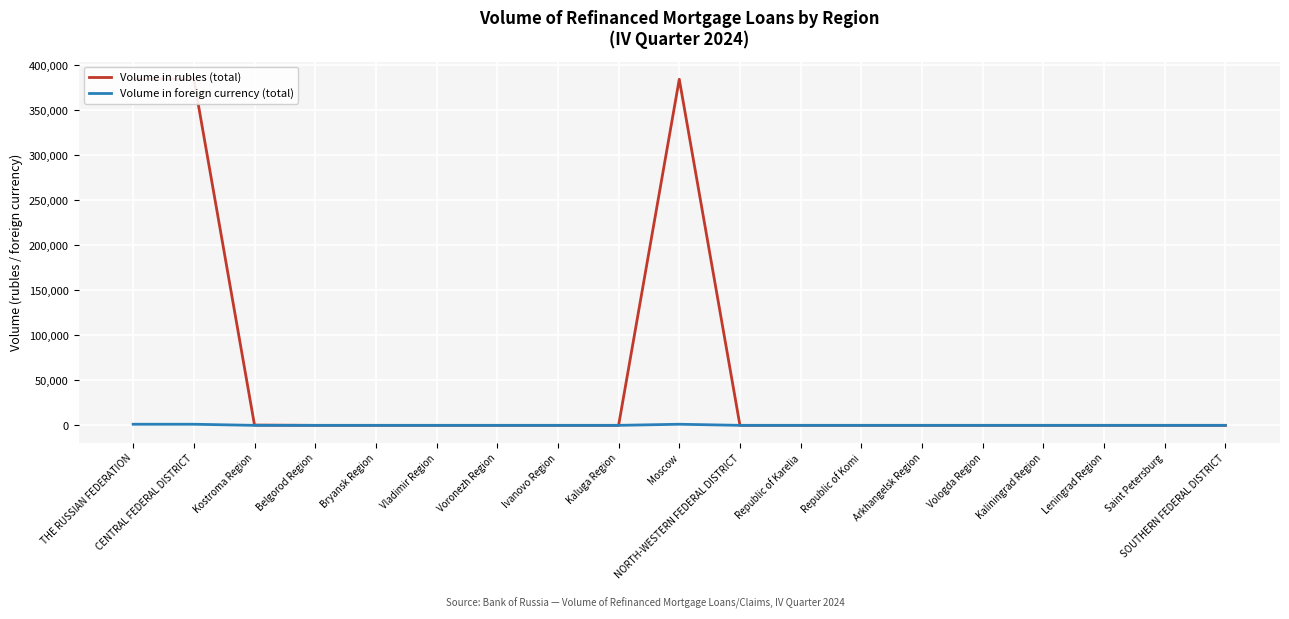

The Volume in foreign currency (total) series shows 545 at Republic of Karelia. True or false?

False